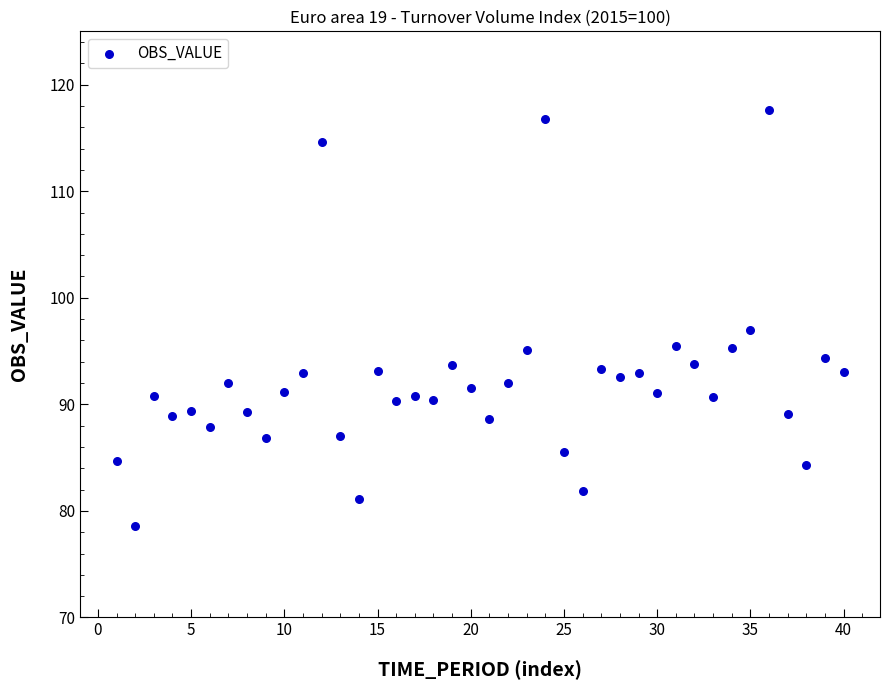

What Y value in the scatter plot is closest to 98?

97.0